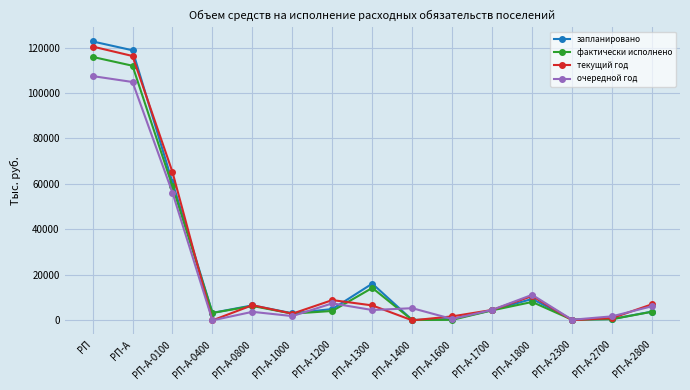

How many values in the запланировано series are below 4488?

7